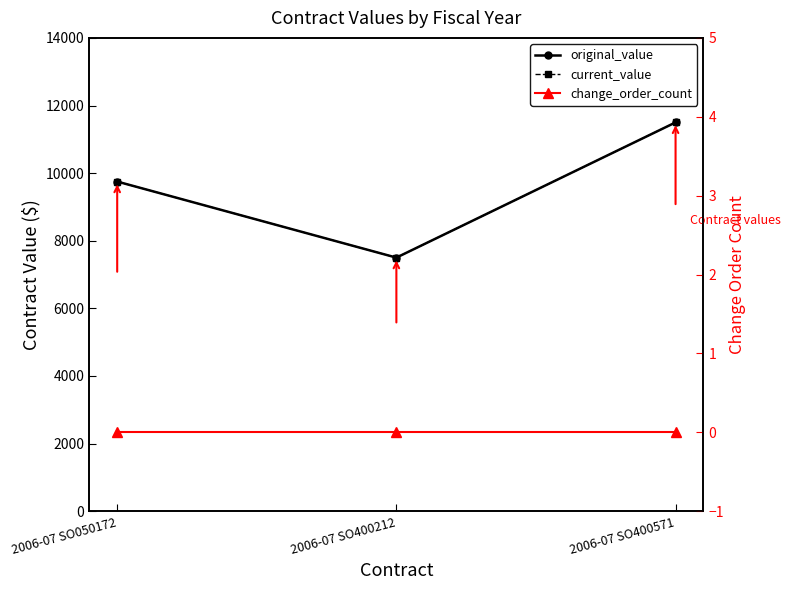

Count the current_value values in the range 7500 to 11500.

3